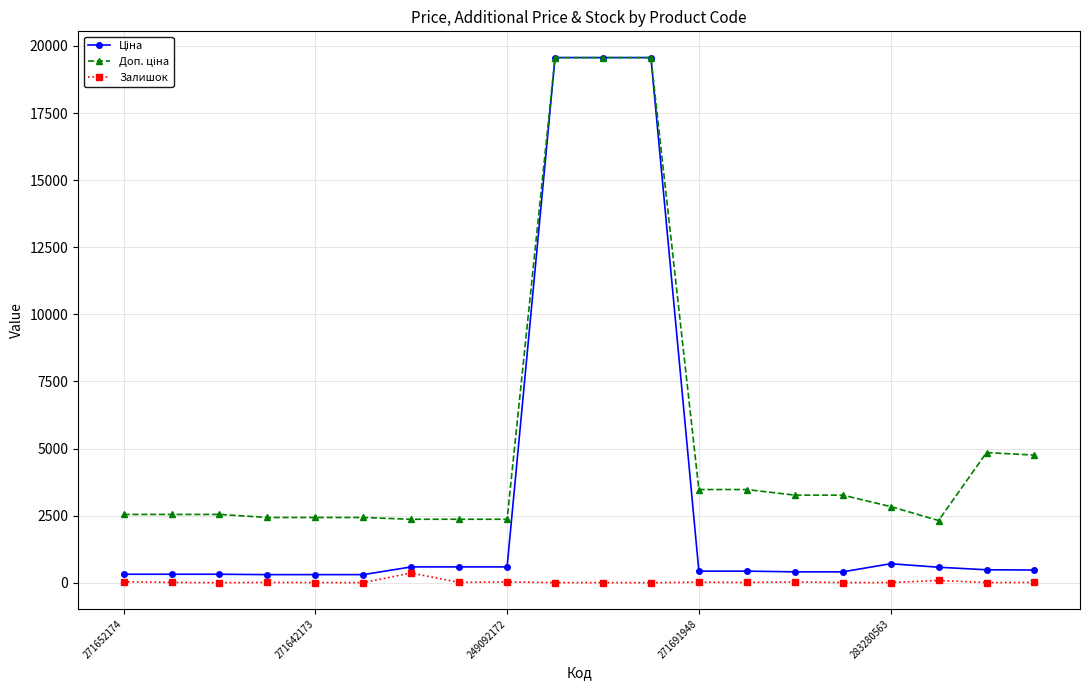

What is the greatest value displayed?

19564.9